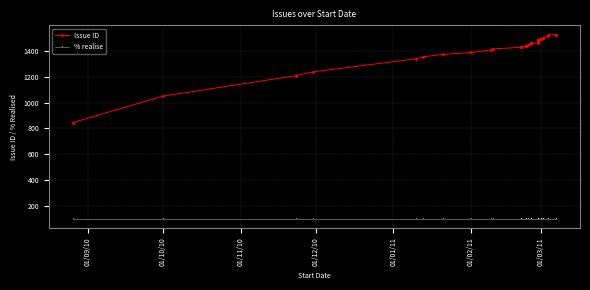

Where is Issue ID nearest to the value 1186?

01/11/10